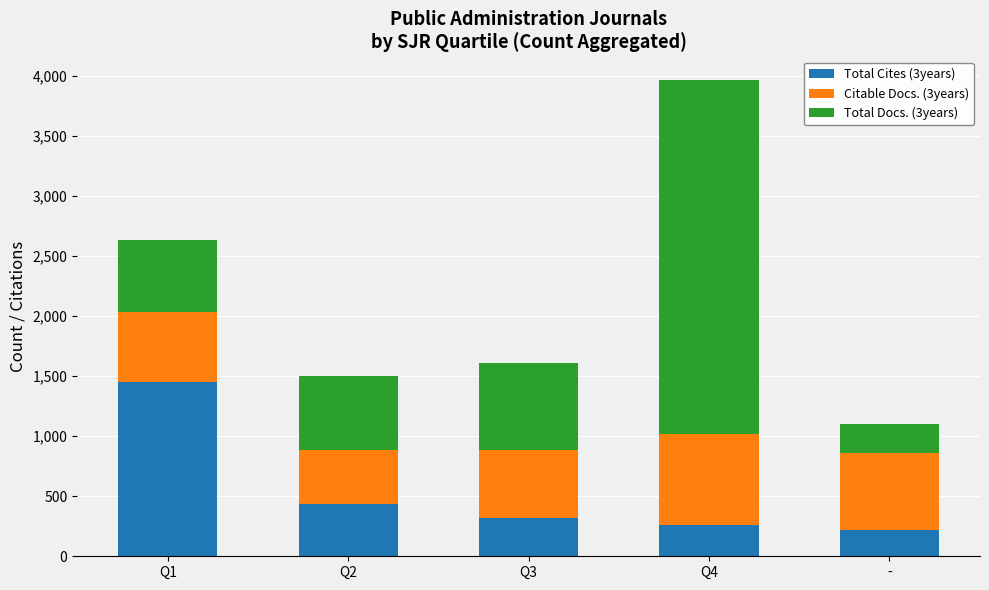

What is the maximum value for Total Cites (3years)?

1454